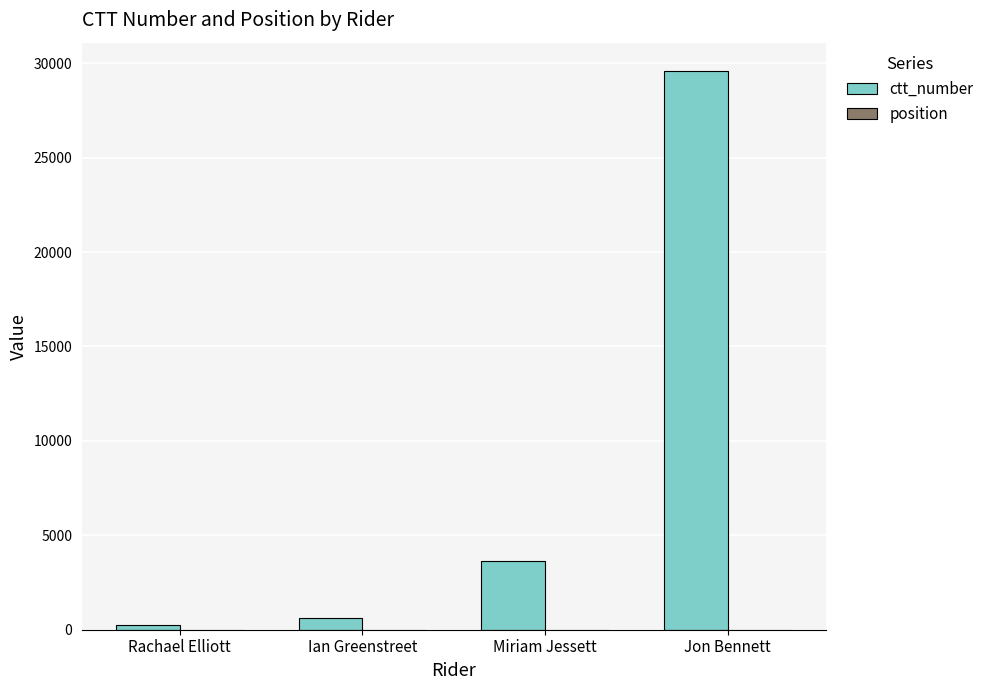

At which category is the sum across all series the highest?

Jon Bennett